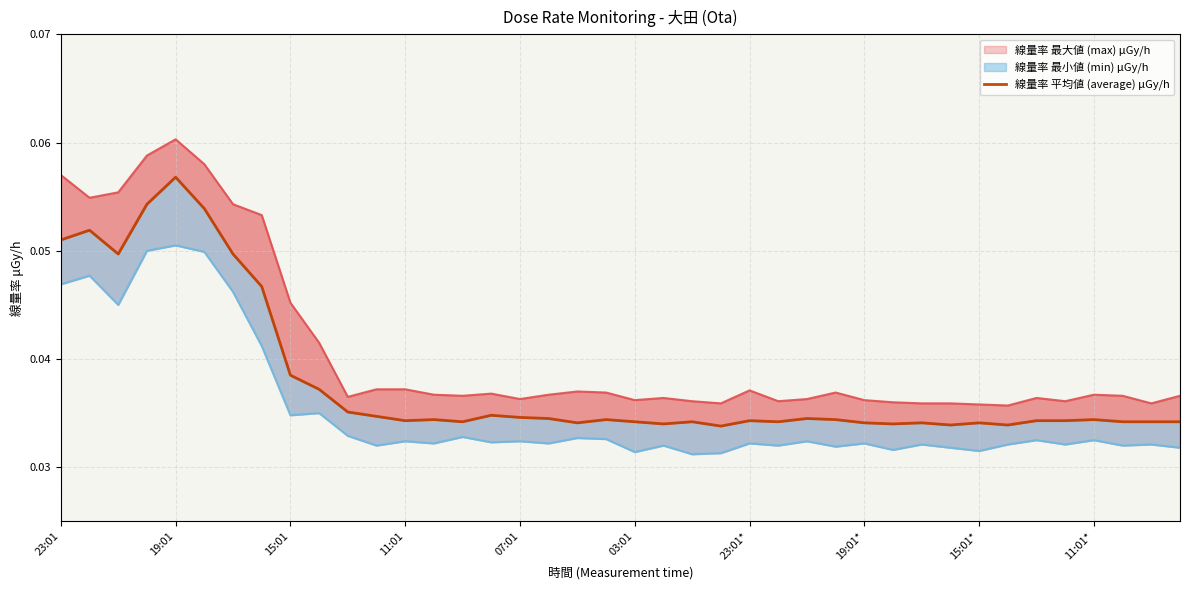

How many lines are shown in the chart?

1